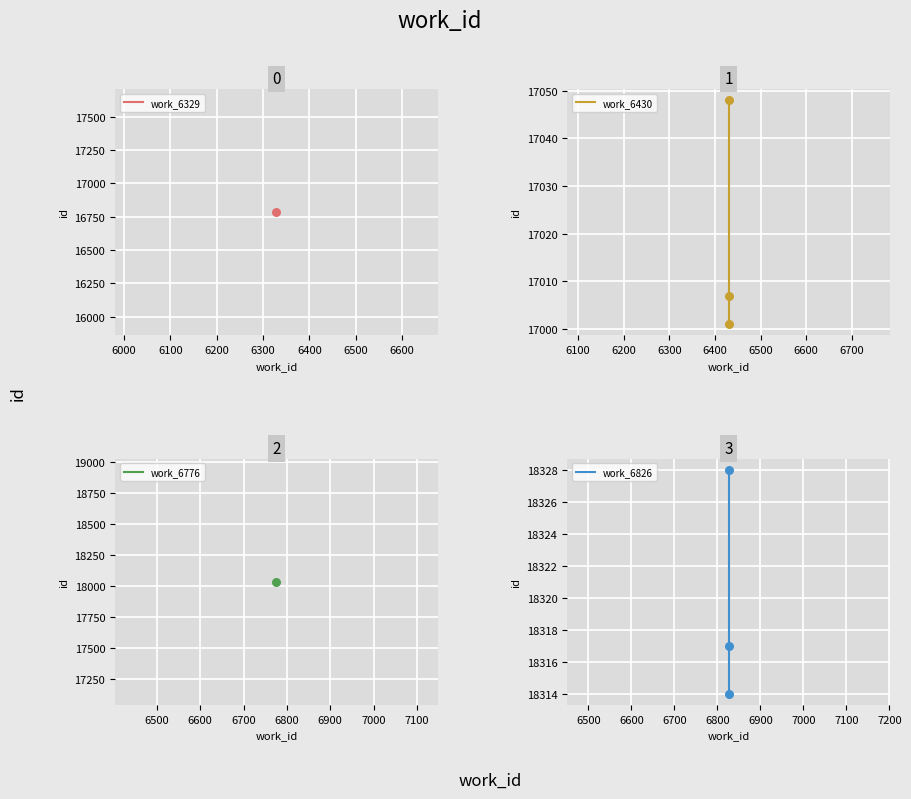

Which series contains the lowest Y value?

work_6430